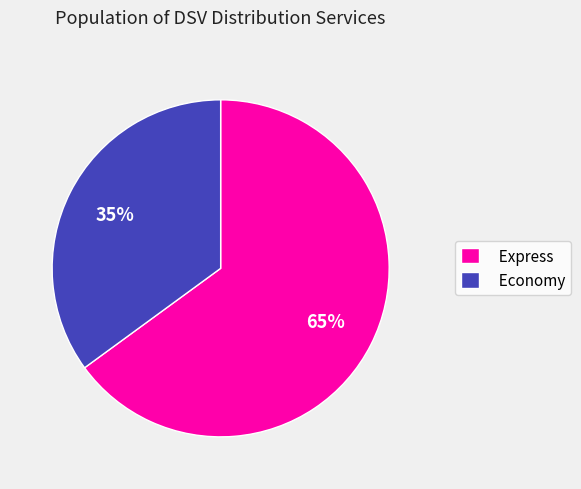

Does any single category account for the majority?

Yes